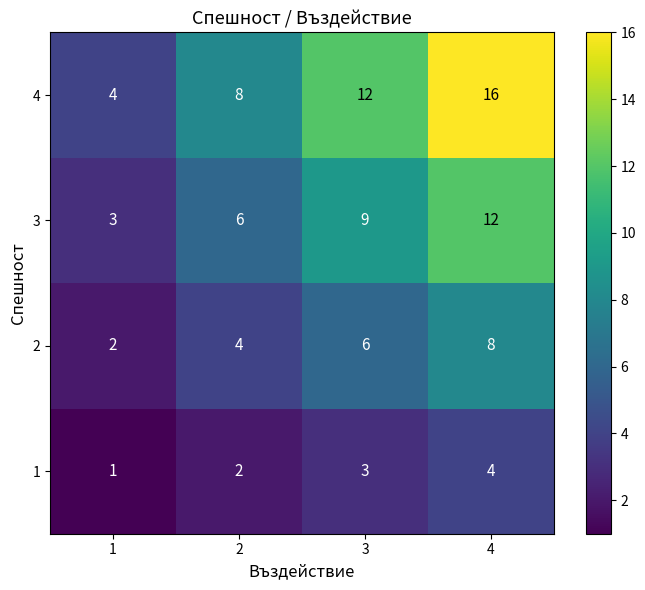

Reading right to left, list all the values displayed in this chart.

4: 16	12	8	4
3: 12	9	6	3
2: 8	6	4	2
1: 4	3	2	1